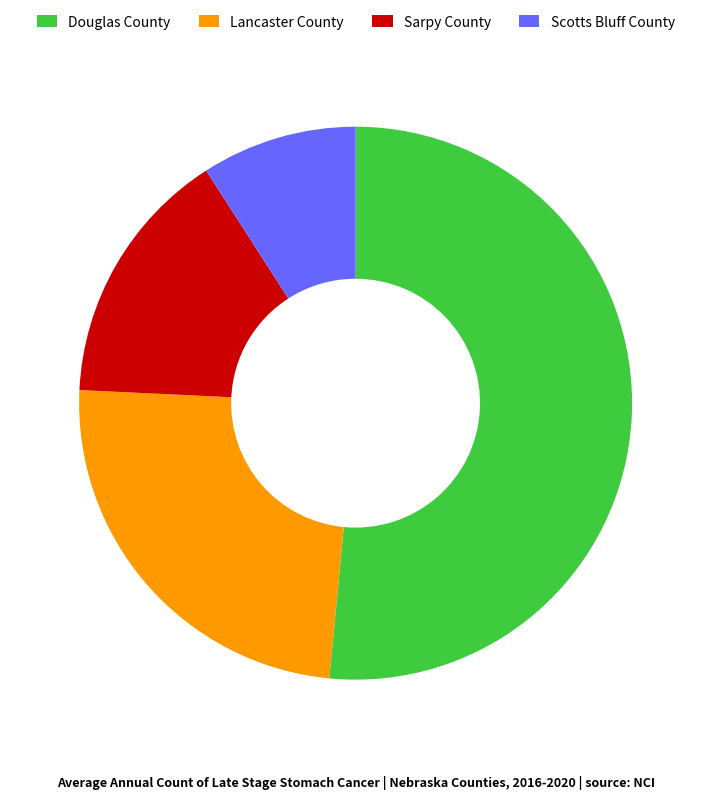

Which slice is the largest?

Douglas County